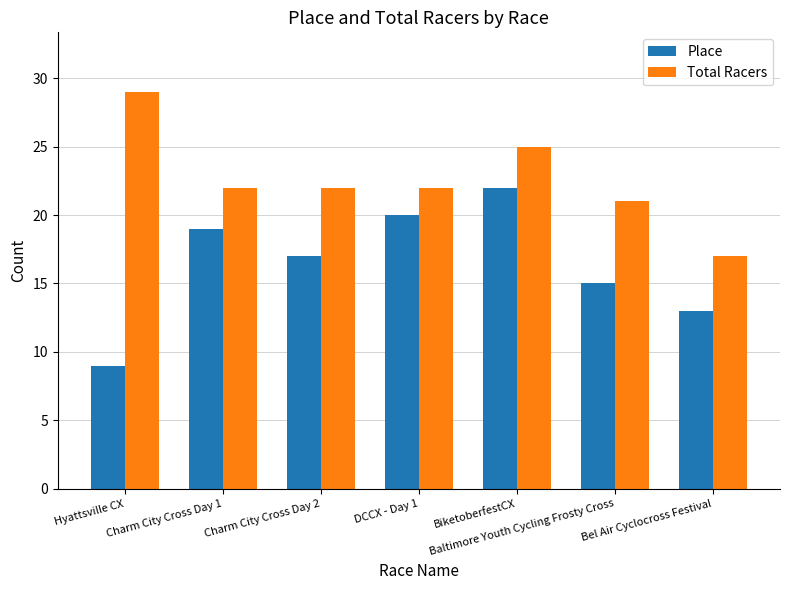

At which label does Total Racers reach its minimum?

Bel Air Cyclocross Festival